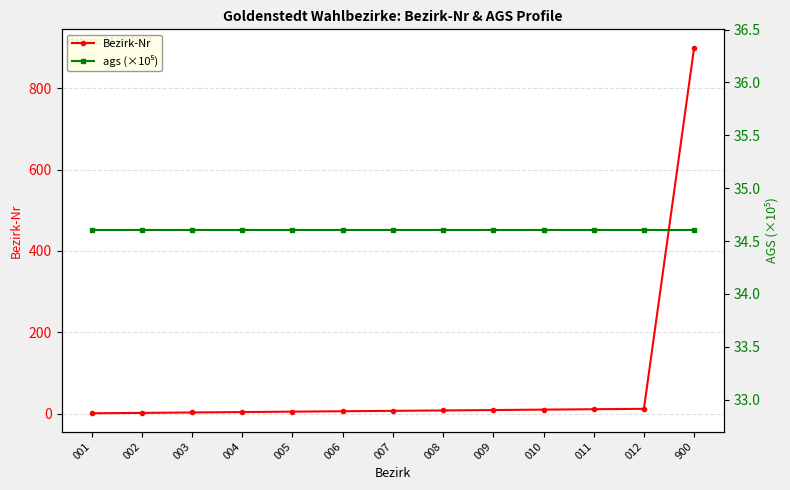

Which category has the lowest value in the ags (×10⁵) series?

001